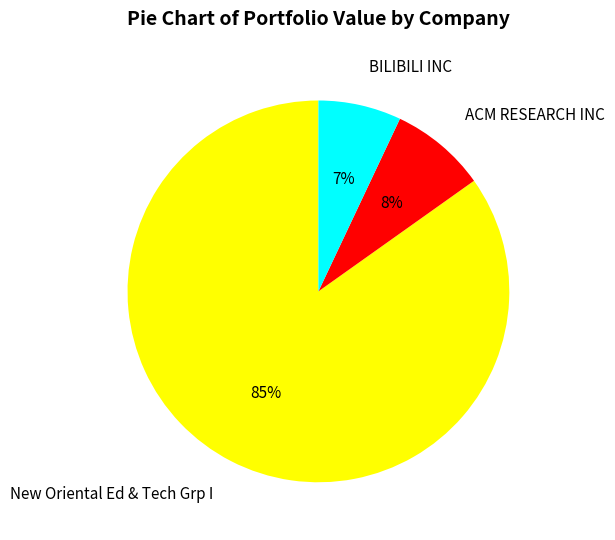

To the nearest percent, what is the average slice percentage?

33%